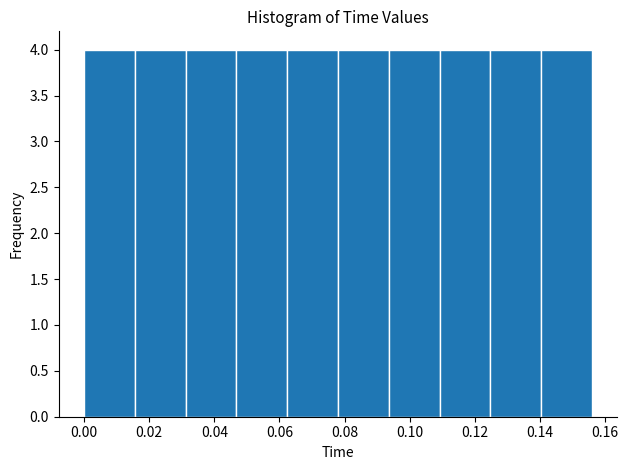

Reading left to right, transcribe this chart: for each bar, give the range it covers on the x-axis and its height. Neither the bar edges nor the heights are printed on the chart, so give them approximately, as read against the axes.

0.000 to 0.016: 4
0.016 to 0.032: 4
0.032 to 0.046: 4
0.046 to 0.062: 4
0.062 to 0.078: 4
0.078 to 0.094: 4
0.094 to 0.110: 4
0.110 to 0.124: 4
0.124 to 0.140: 4
0.140 to 0.156: 4